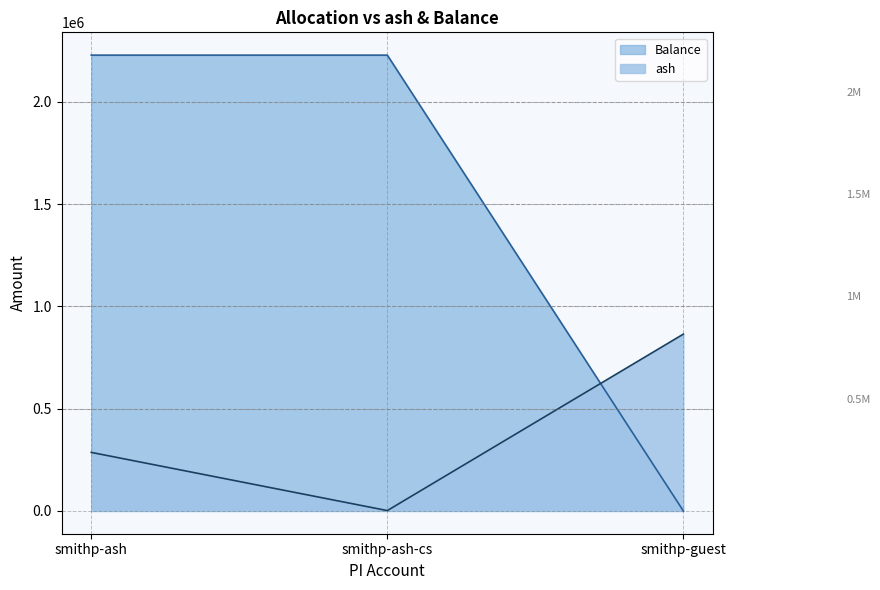

Reading left to right, extract all data points from this chart.

ash: smithp-ash=286134.7	smithp-ash-cs=1711.0	smithp-guest=864268.7
Balance: smithp-ash=2228122.3	smithp-ash-cs=2228122.3	smithp-guest=0.0